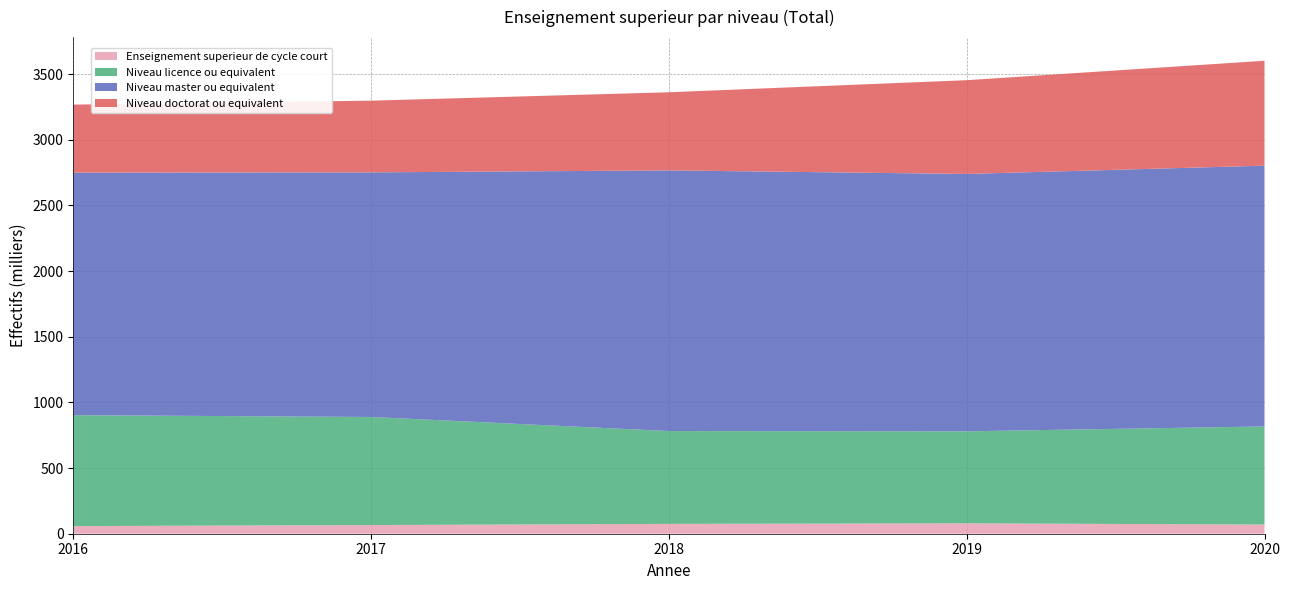

Reading right to left, list all the values displayed in this chart.

Enseignement superieur de cycle court: 2020=70	2019=79	2018=75	2017=66	2016=58
Niveau licence ou equivalent: 2020=747	2019=701	2018=707	2017=823	2016=845
Niveau master ou equivalent: 2020=1986	2019=1960	2018=1985	2017=1863	2016=1847
Niveau doctorat ou equivalent: 2020=799	2019=714	2018=595	2017=546	2016=518